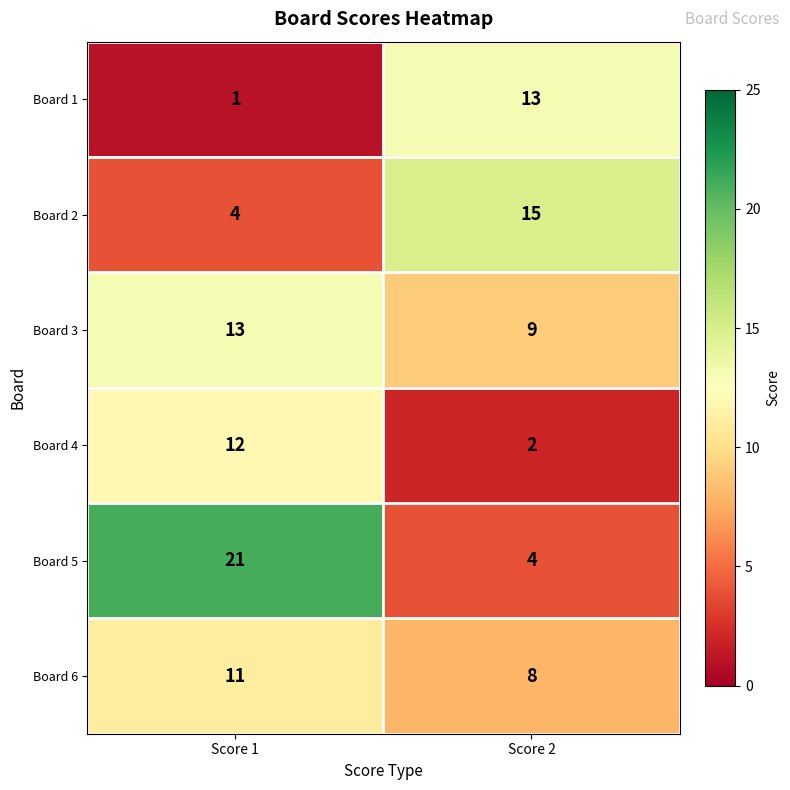

Which series has the largest range (max minus min)?

Board 5